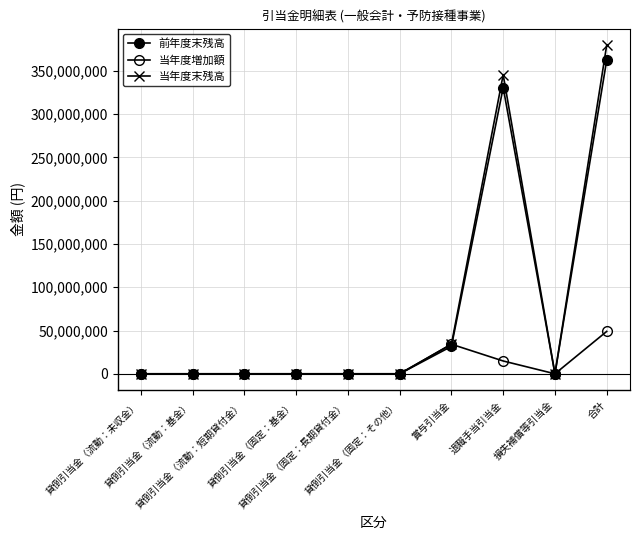

What is the highest value of the 当年度増加額 series?

48996904